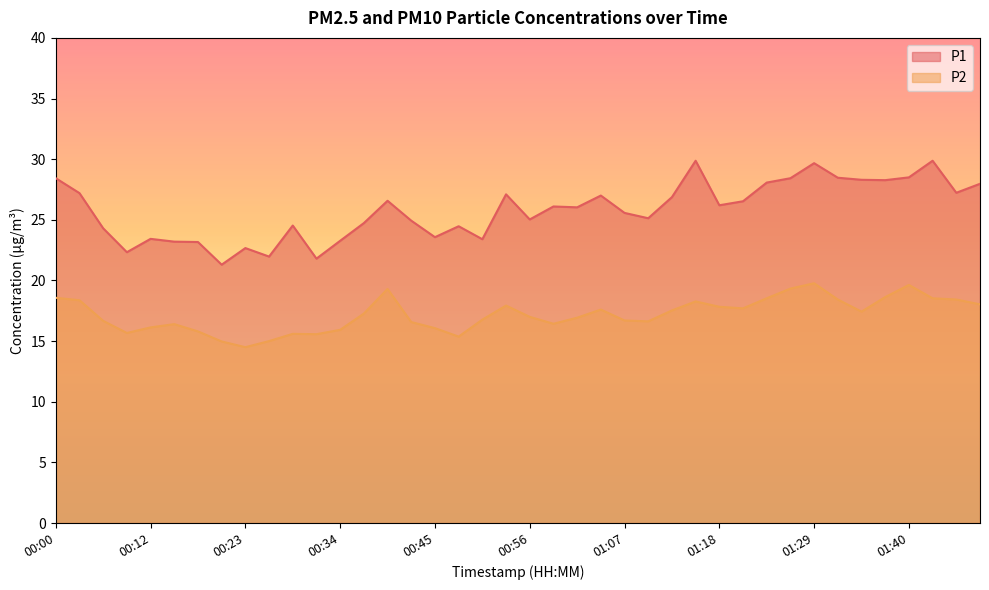

Reading left to right, list all the values displayed in this chart.

P1: 28.4	27.2	24.3	22.3	23.4	23.2	23.2	21.3	22.7	22.0	24.5	21.8	23.3	24.7	26.6	24.9	23.6	24.5	23.4	27.1	25.0	26.1	26.0	27.0	25.6	25.1	26.9	29.9	26.2	26.5	28.1	28.4	29.7	28.5	28.3	28.3	28.5	29.9	27.2	28.0
P2: 18.6	18.4	16.7	15.7	16.1	16.4	15.8	15.0	14.5	15.0	15.6	15.6	15.9	17.3	19.3	16.6	16.1	15.4	16.8	17.9	17.0	16.4	16.9	17.6	16.7	16.6	17.5	18.3	17.8	17.7	18.5	19.3	19.8	18.4	17.4	18.6	19.6	18.5	18.4	18.0